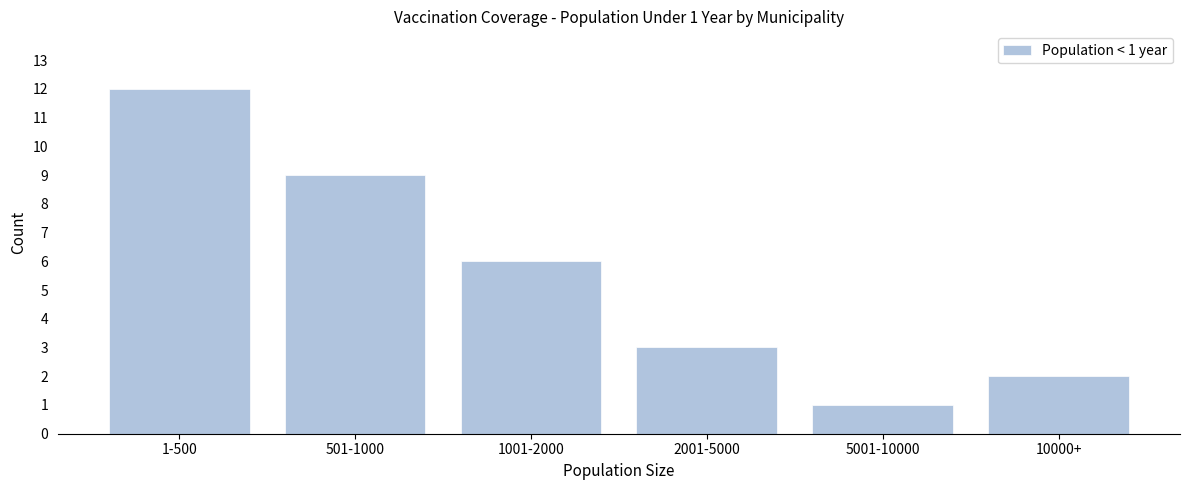

Reading left to right, extract all data points from this chart.

1-500=12	501-1000=9	1001-2000=6	2001-5000=3	5001-10000=1	10000+=2